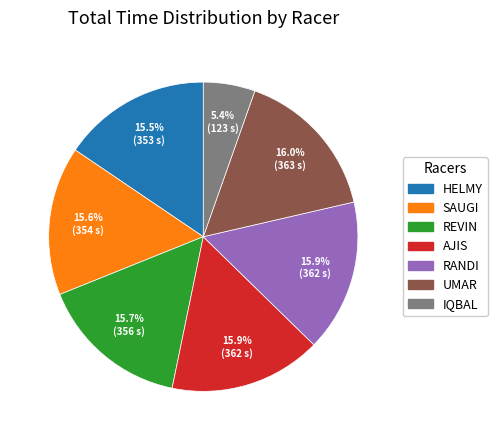

Which category has the smallest portion of the pie?

IQBAL